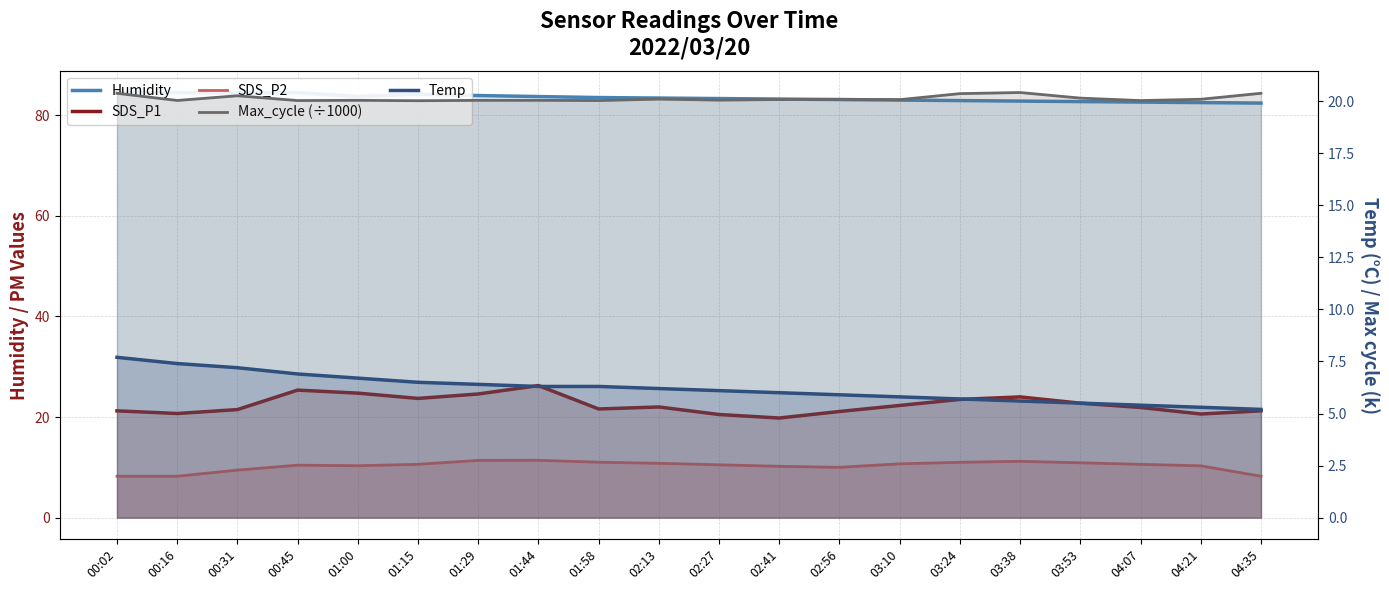

Which series changed the most between 02:27 and 04:21?

Temp